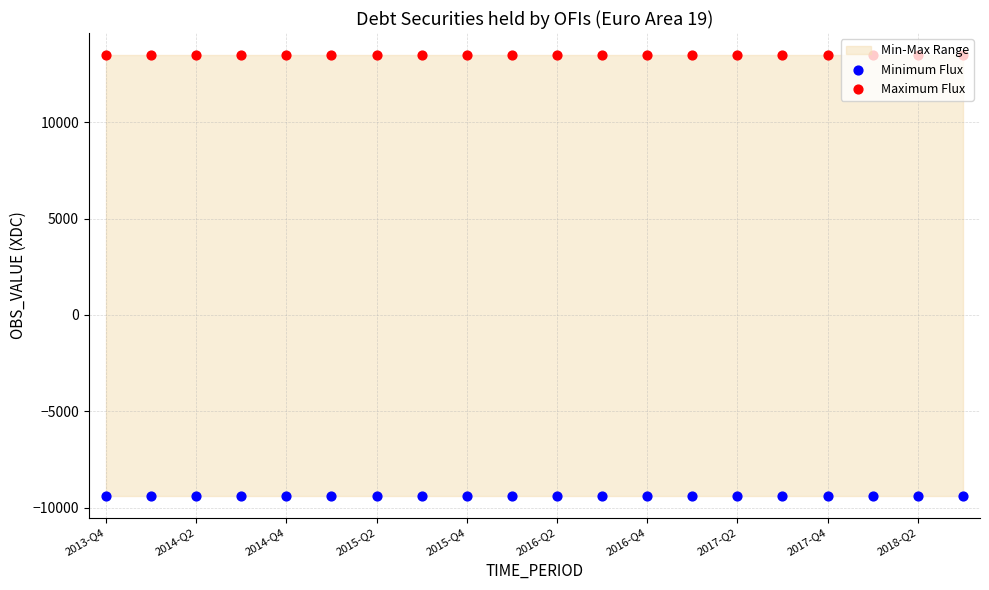

At how many categories does at least one series exceed 6643?

20